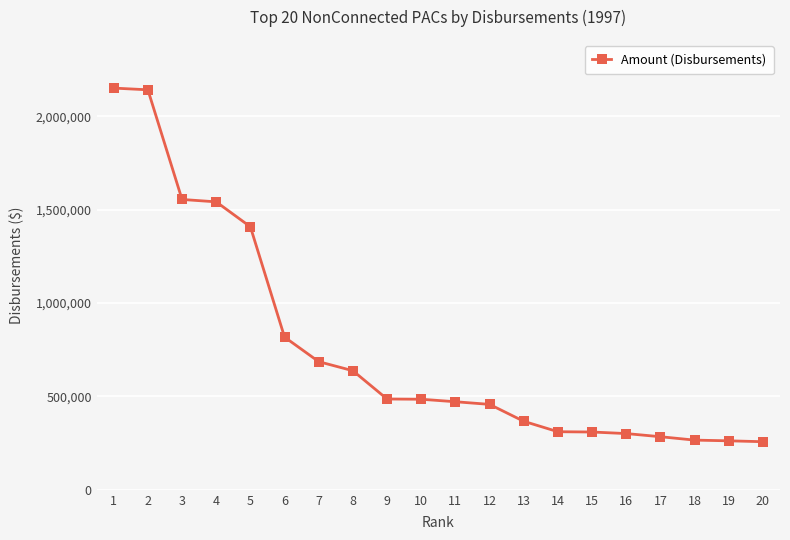

Where is the data nearest to the value 1204136?

5